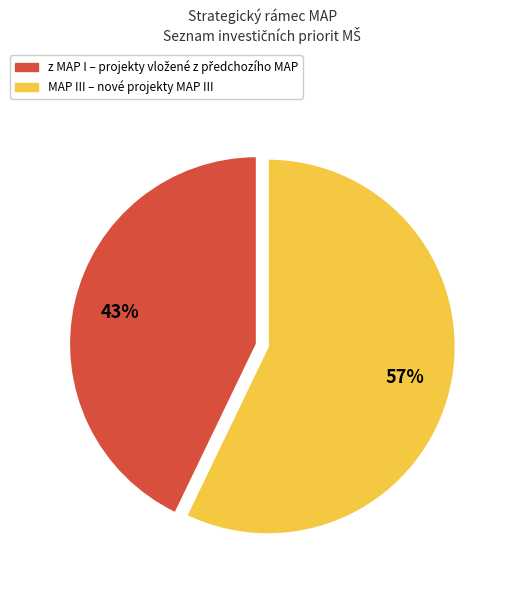

To the nearest percent, what is the difference between the largest and smallest slice percentages?

14%